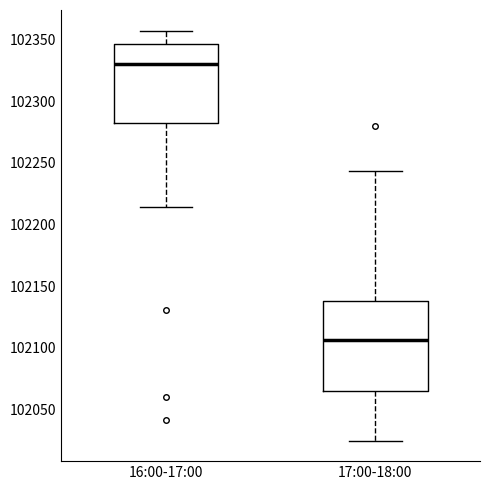

Reading left to right, read every box against the y-axis: the position of its median line, the range the box covers, and the ends of its whiskers. The values are not printed on the chart, so give them approximately, as read against the axis.

16:00-17:00: median 102330, box 102280 to 102345, whiskers 102215 to 102355
17:00-18:00: median 102105, box 102065 to 102140, whiskers 102025 to 102245